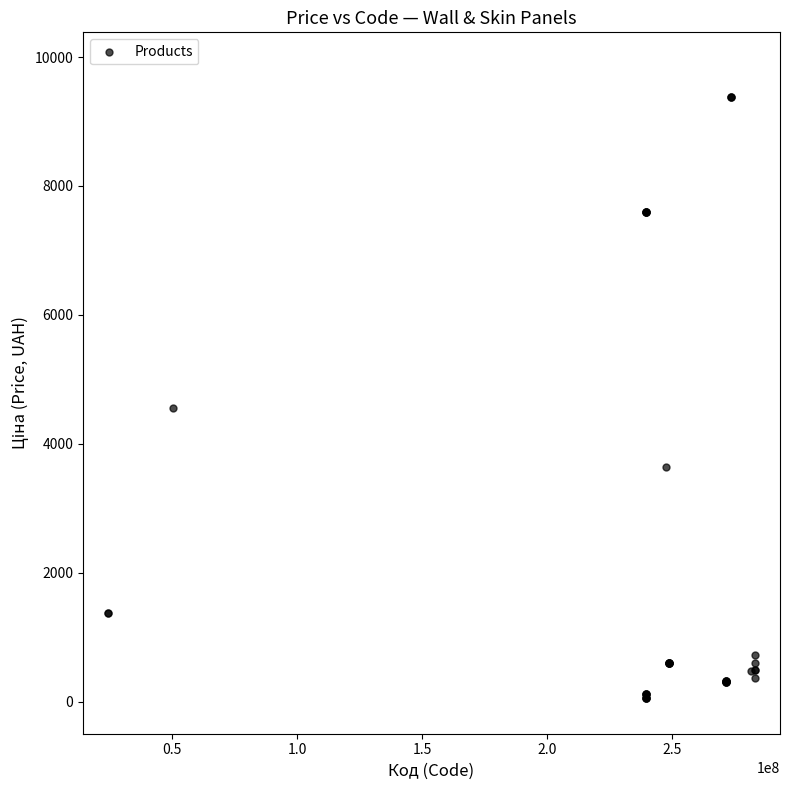

What Y value in the scatter plot is closest to 4720?

4561.9